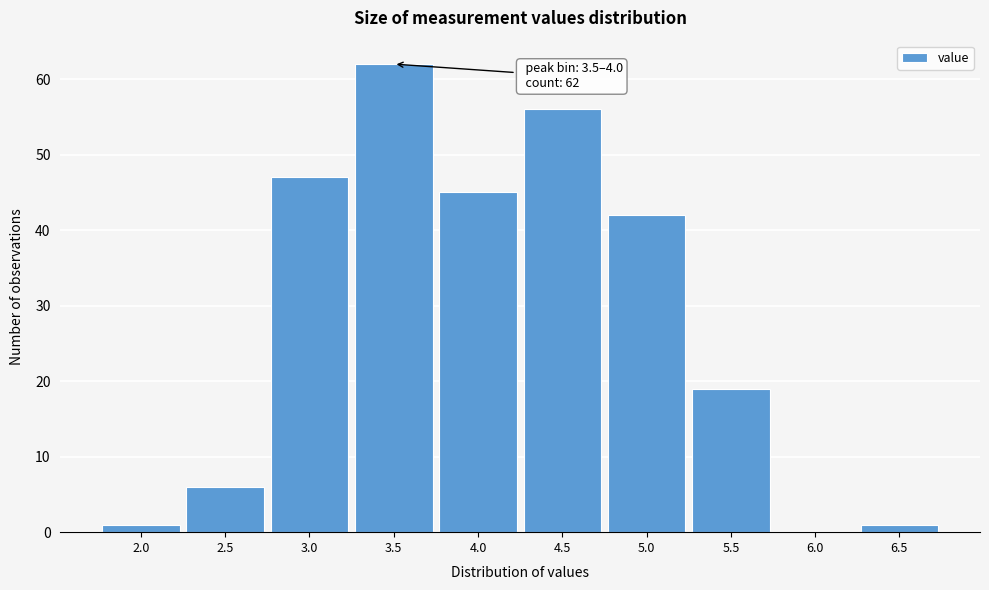

Reading left to right, list all the values displayed in this chart.

2.0=1	2.5=6	3.0=47	3.5=62	4.0=45	4.5=56	5.0=42	5.5=19	6.0=0	6.5=1